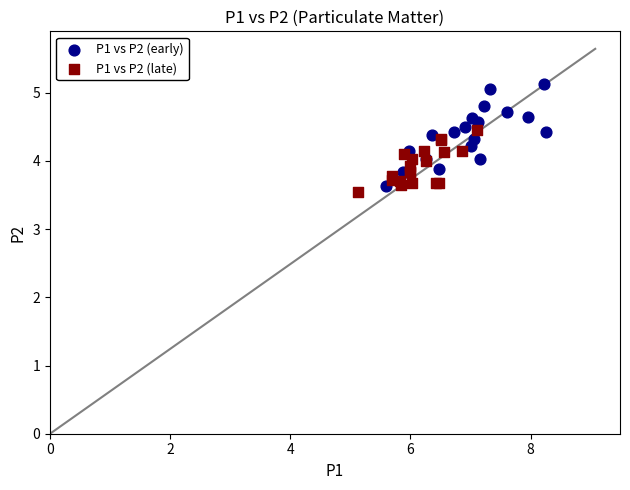

Which series contains the lowest Y value?

P1 vs P2 (late)